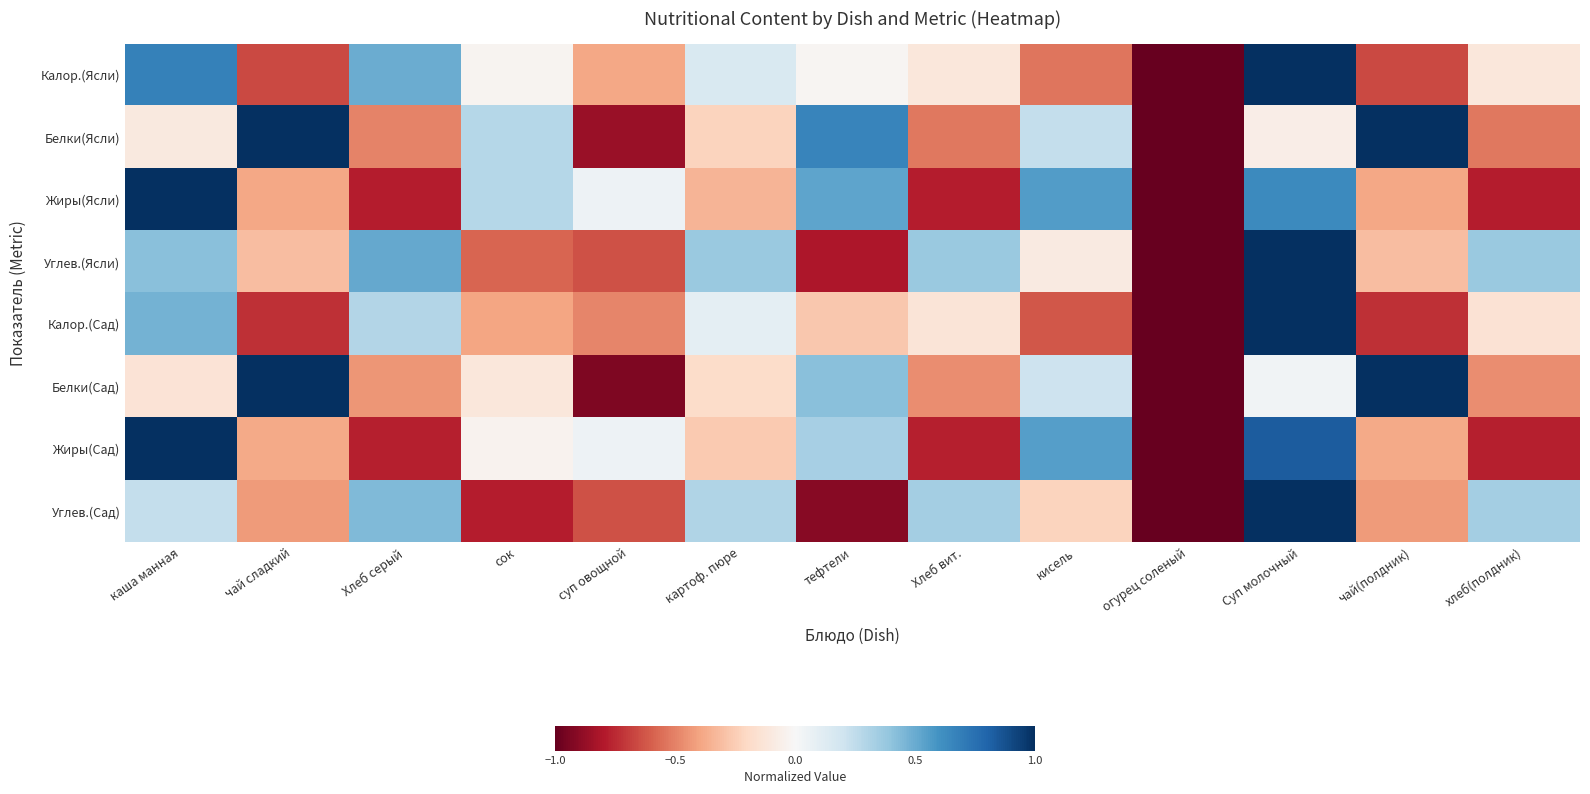

What is the smallest value displayed?

-1.0